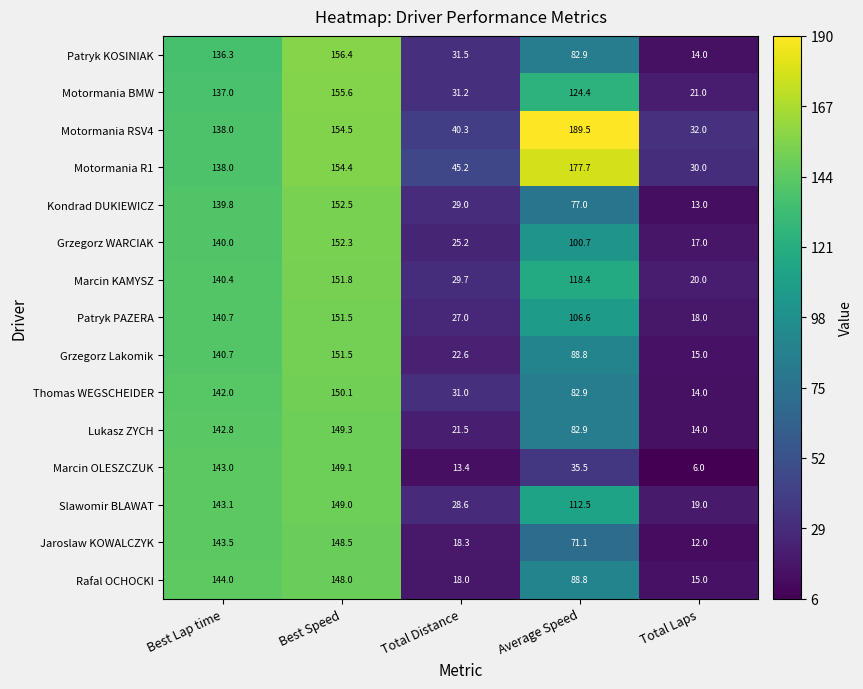

What is the average value of the Patryk KOSINIAK series?

84.2